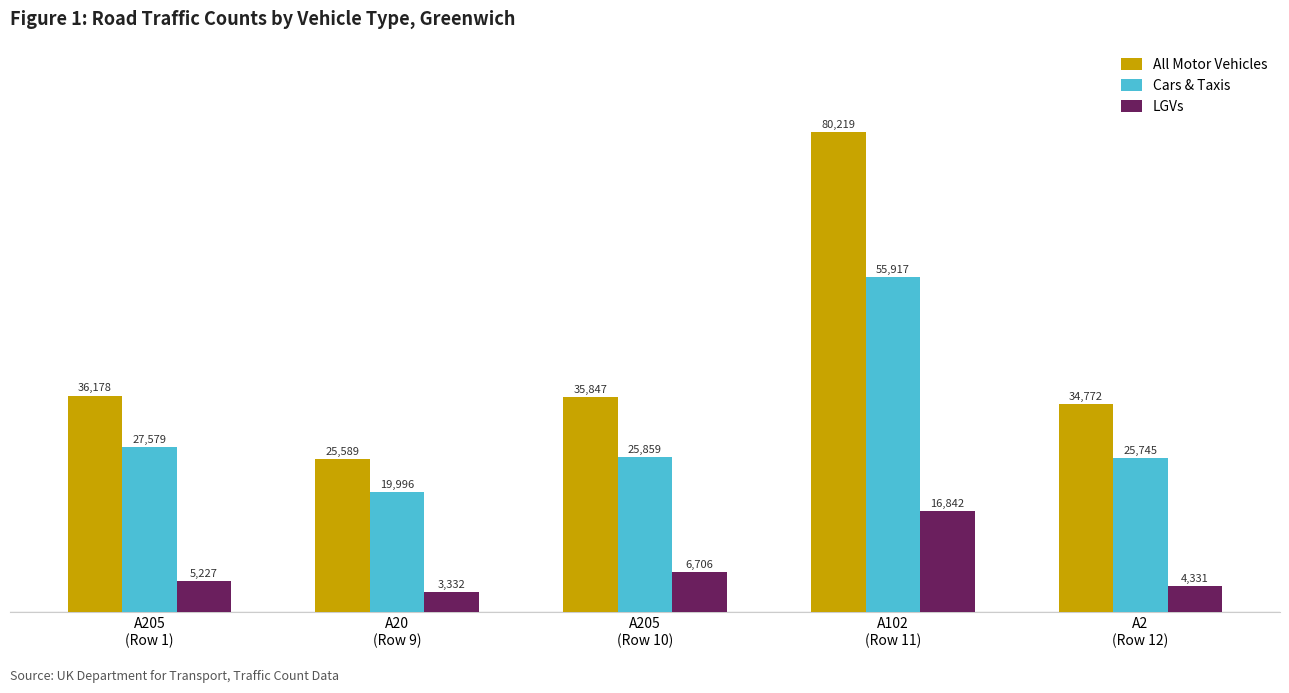

Does the chart contain any negative values?

No